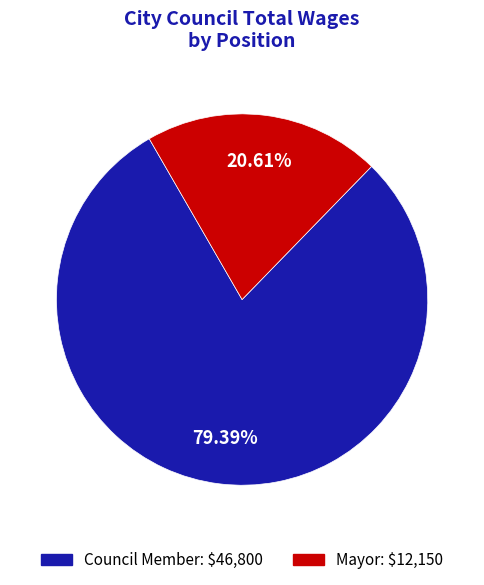

Does any single category account for the majority?

Yes